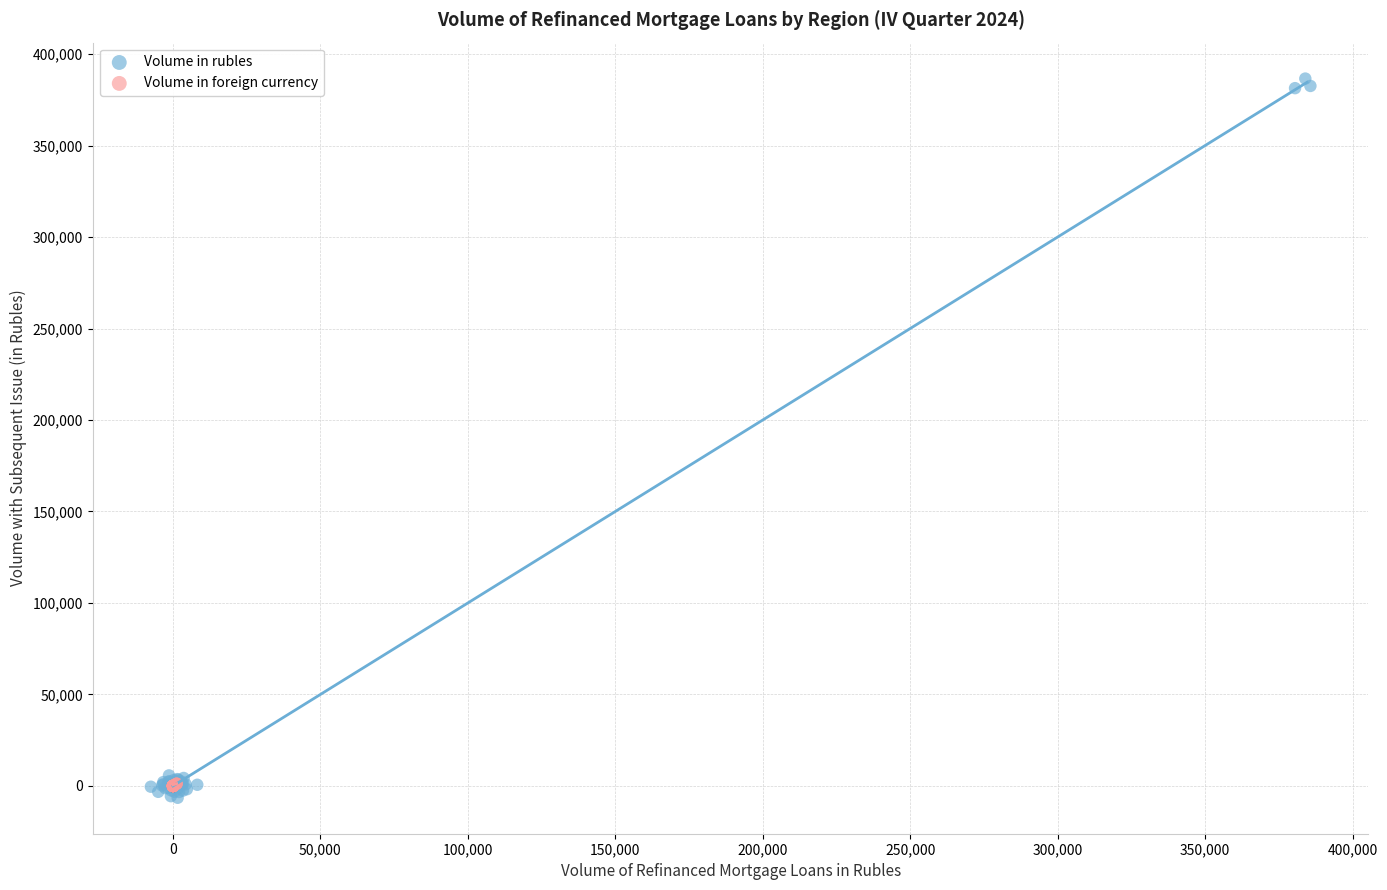

Which series contains the lowest Y value?

Volume in rubles